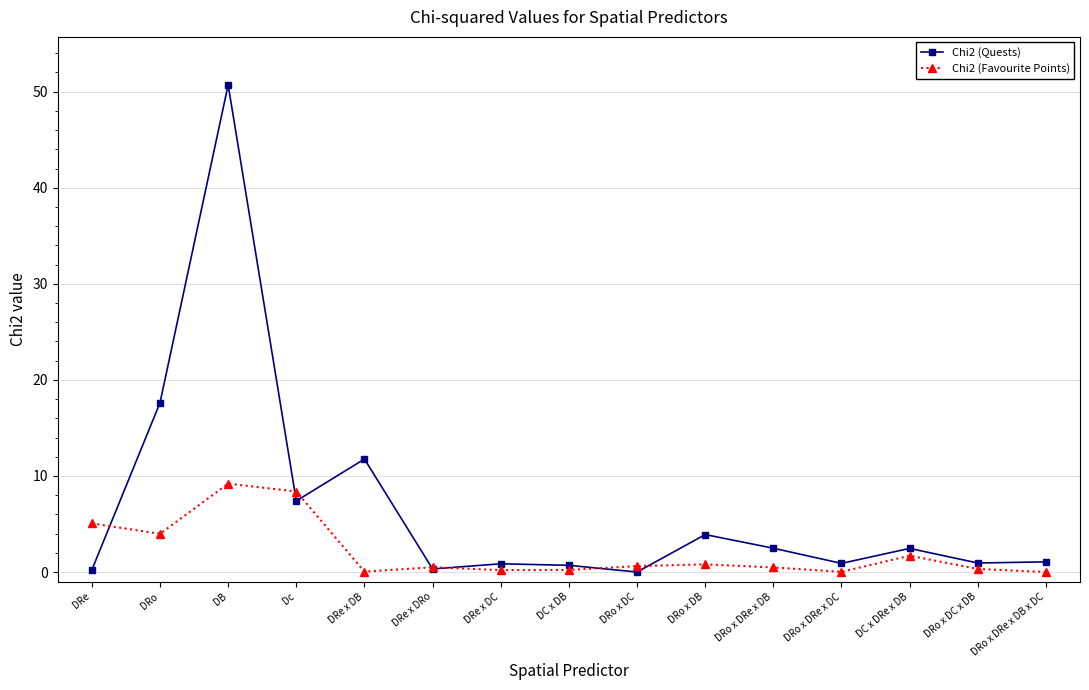

Is it true that Chi2 (Quests) equals 0.9 at DRe x DC?

True